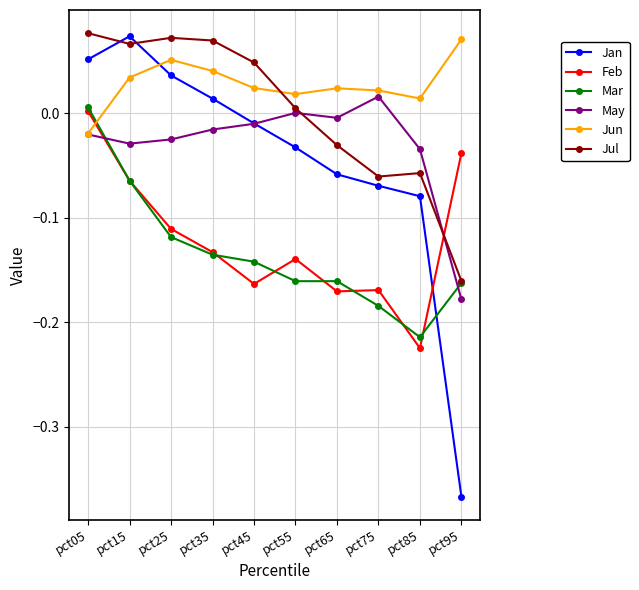

Which series changed the most between pct15 and pct95?

Jan